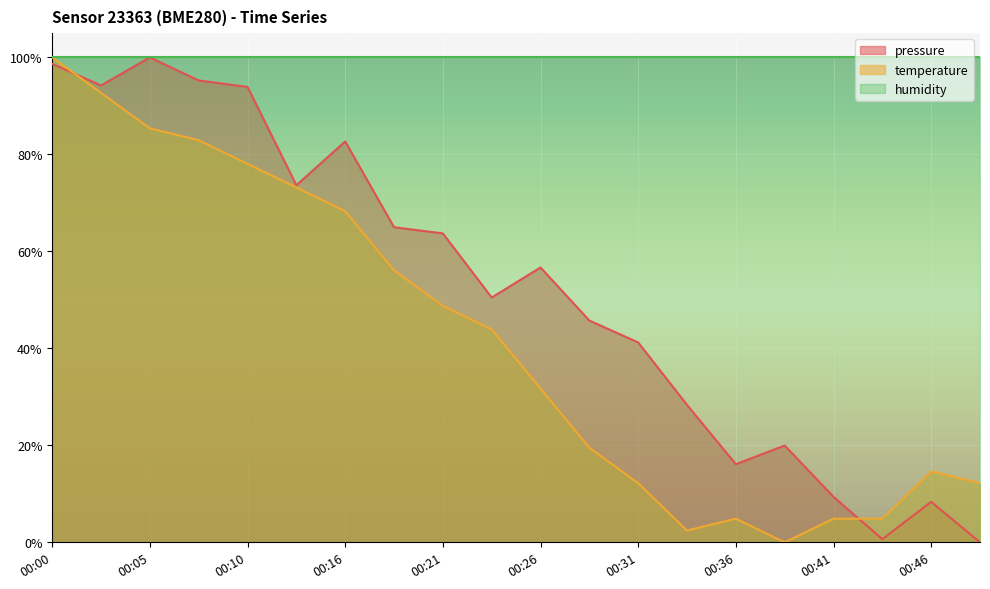

How many interior local valleys does the temperature series have?

2